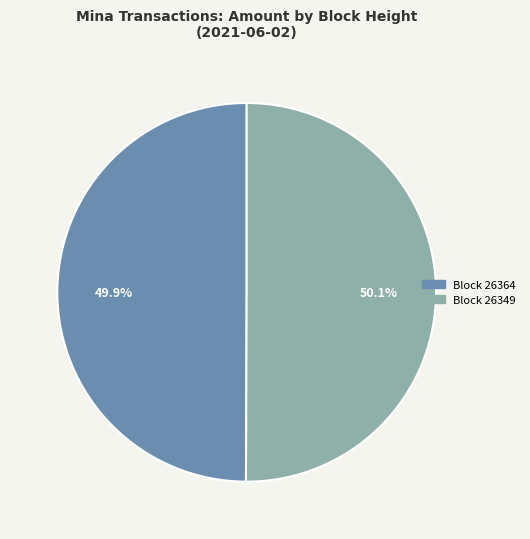

How many segments does this pie chart have?

2